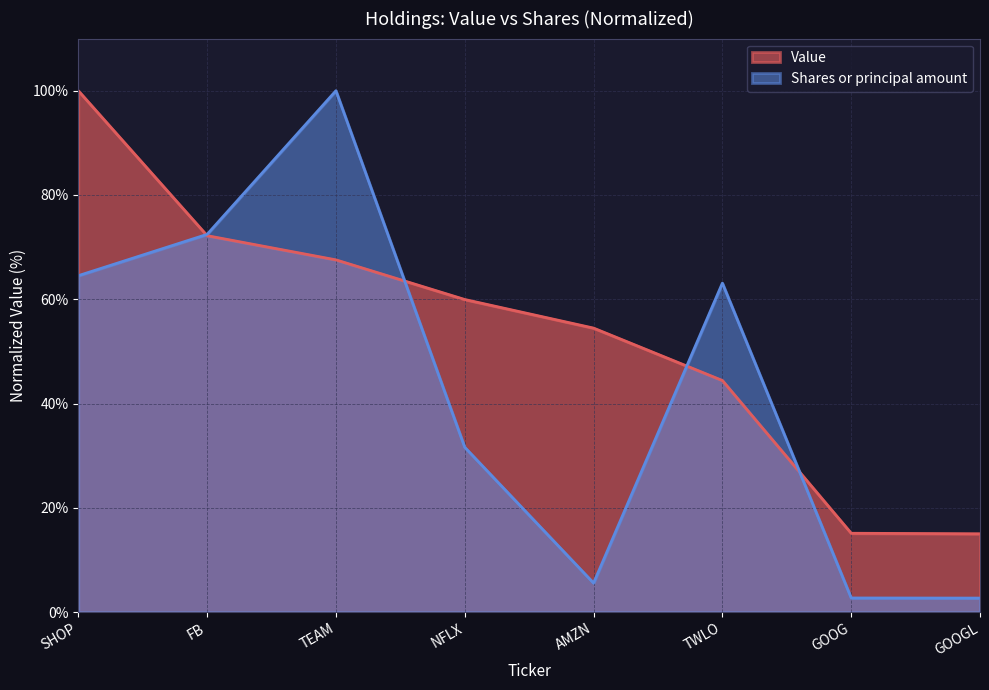

What is the minimum value for Shares or principal amount?

2.7